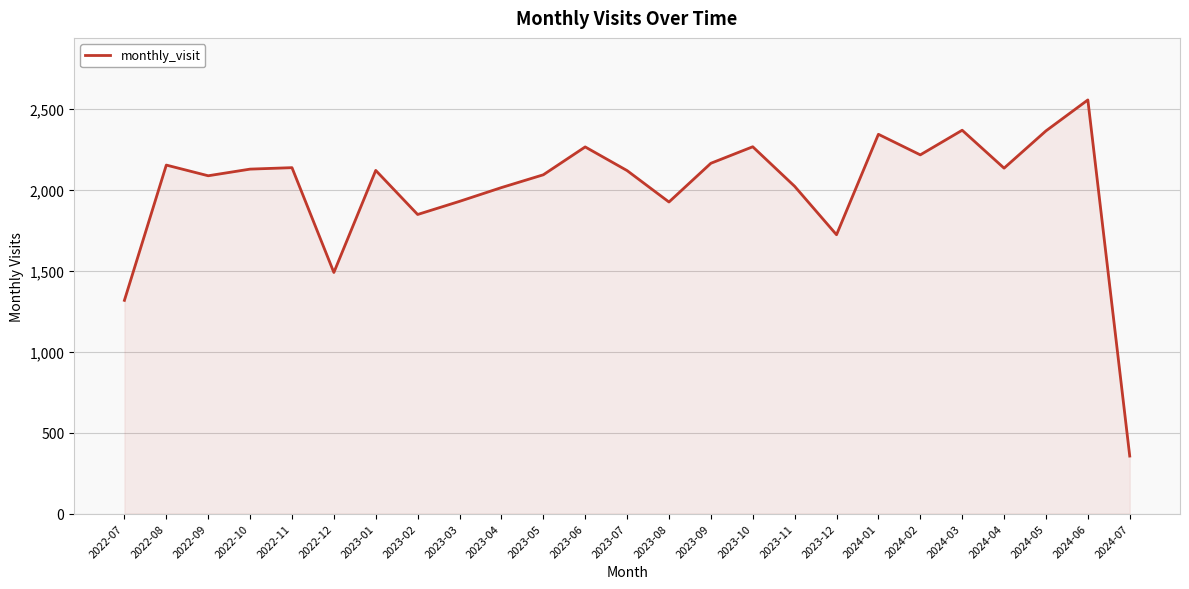

Between 2024-07 and 2022-12, which is larger?

2022-12